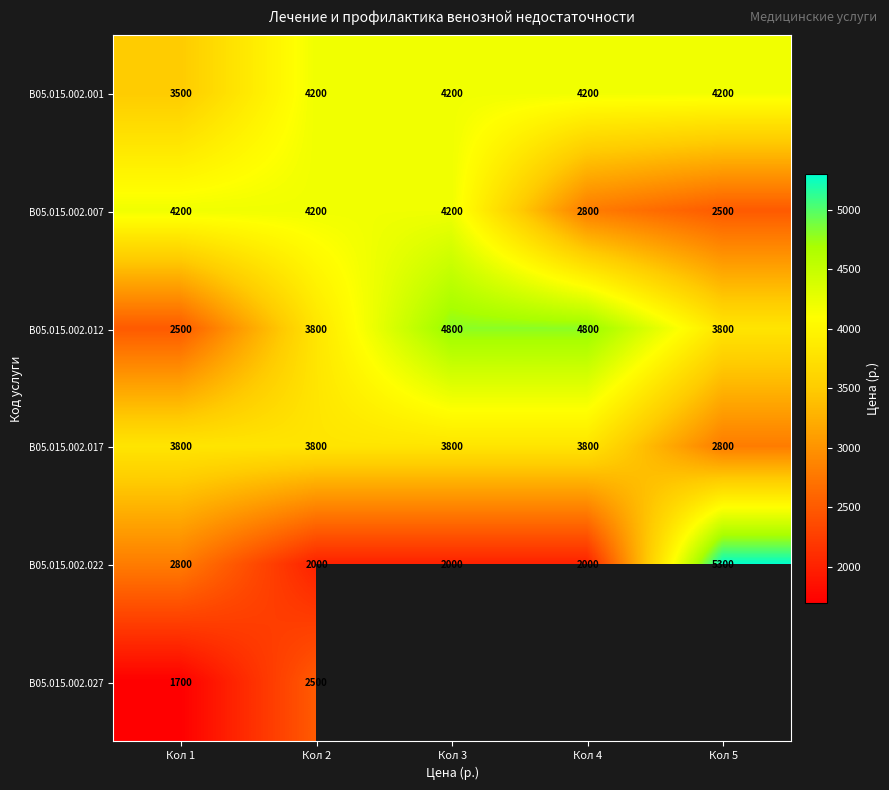

What is the total value across all series at Кол 1?

18500